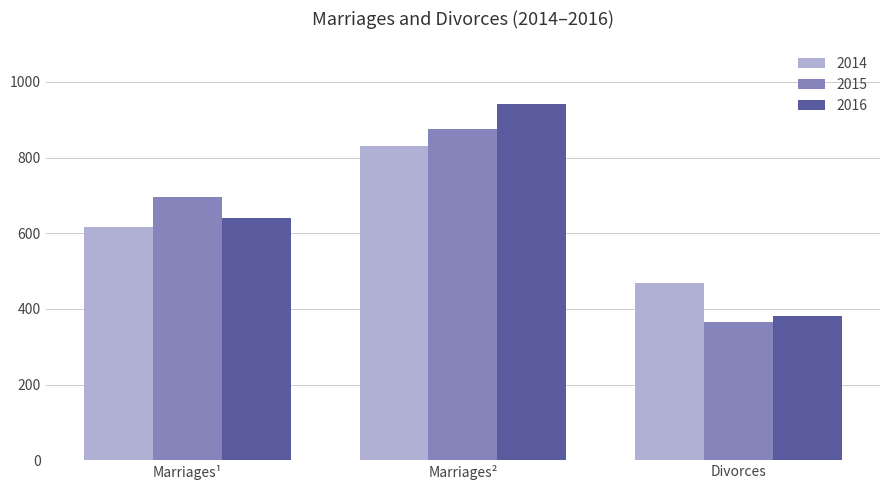

What is the difference between the maximum and minimum values in the 2015 series?

510